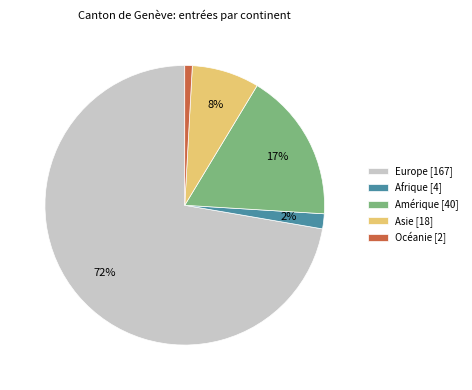

Which has a higher value, Asie [18] or Océanie [2]?

Asie [18]